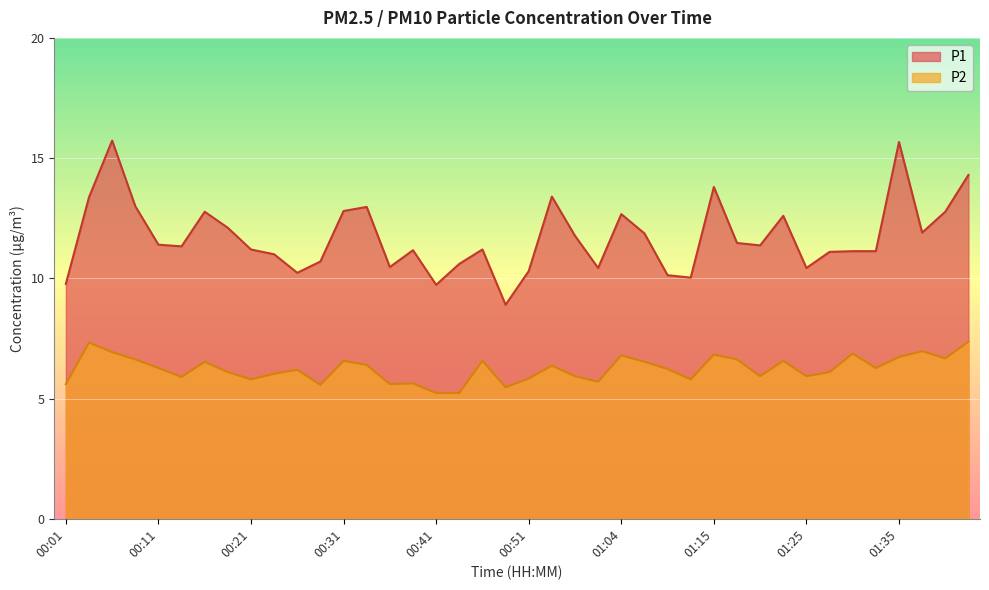

What is the spread (max minus min) of values at 01:27?

5.0